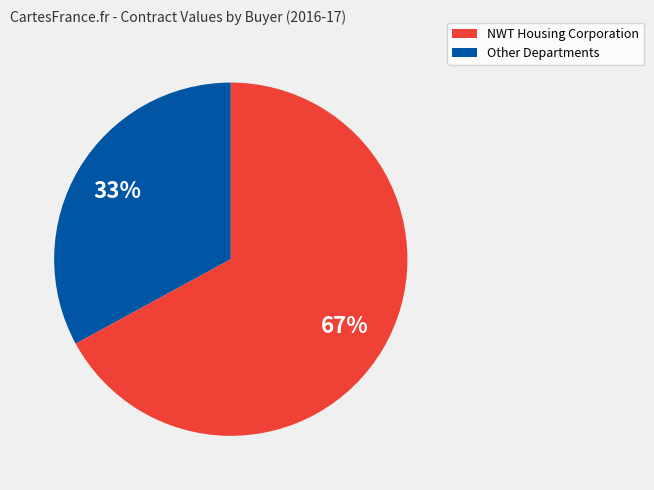

To the nearest percent, what is the difference between the largest and smallest slice percentages?

34%